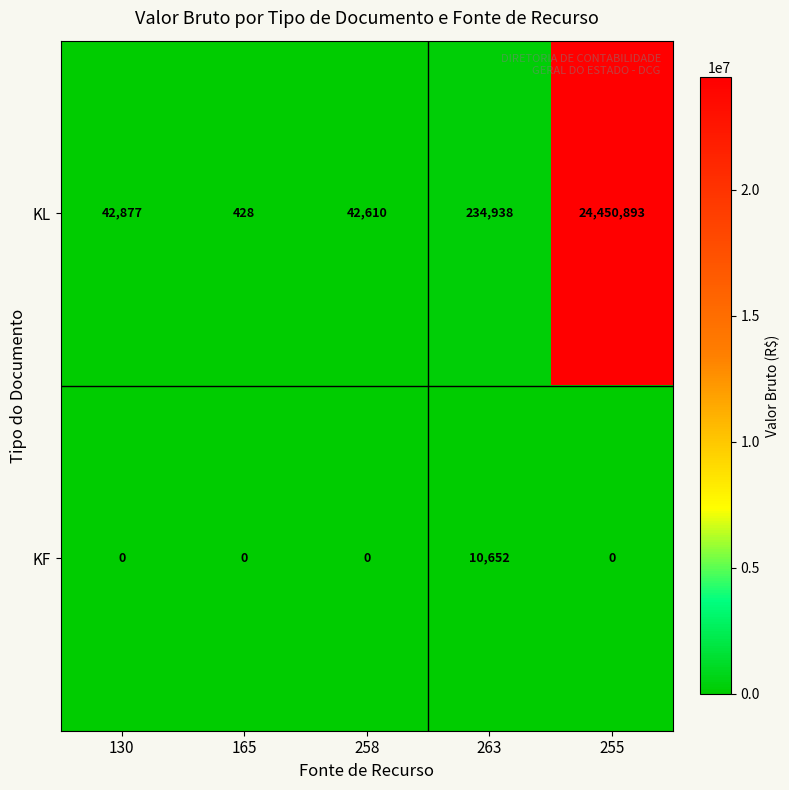

Which series has the largest total across all categories?

KL